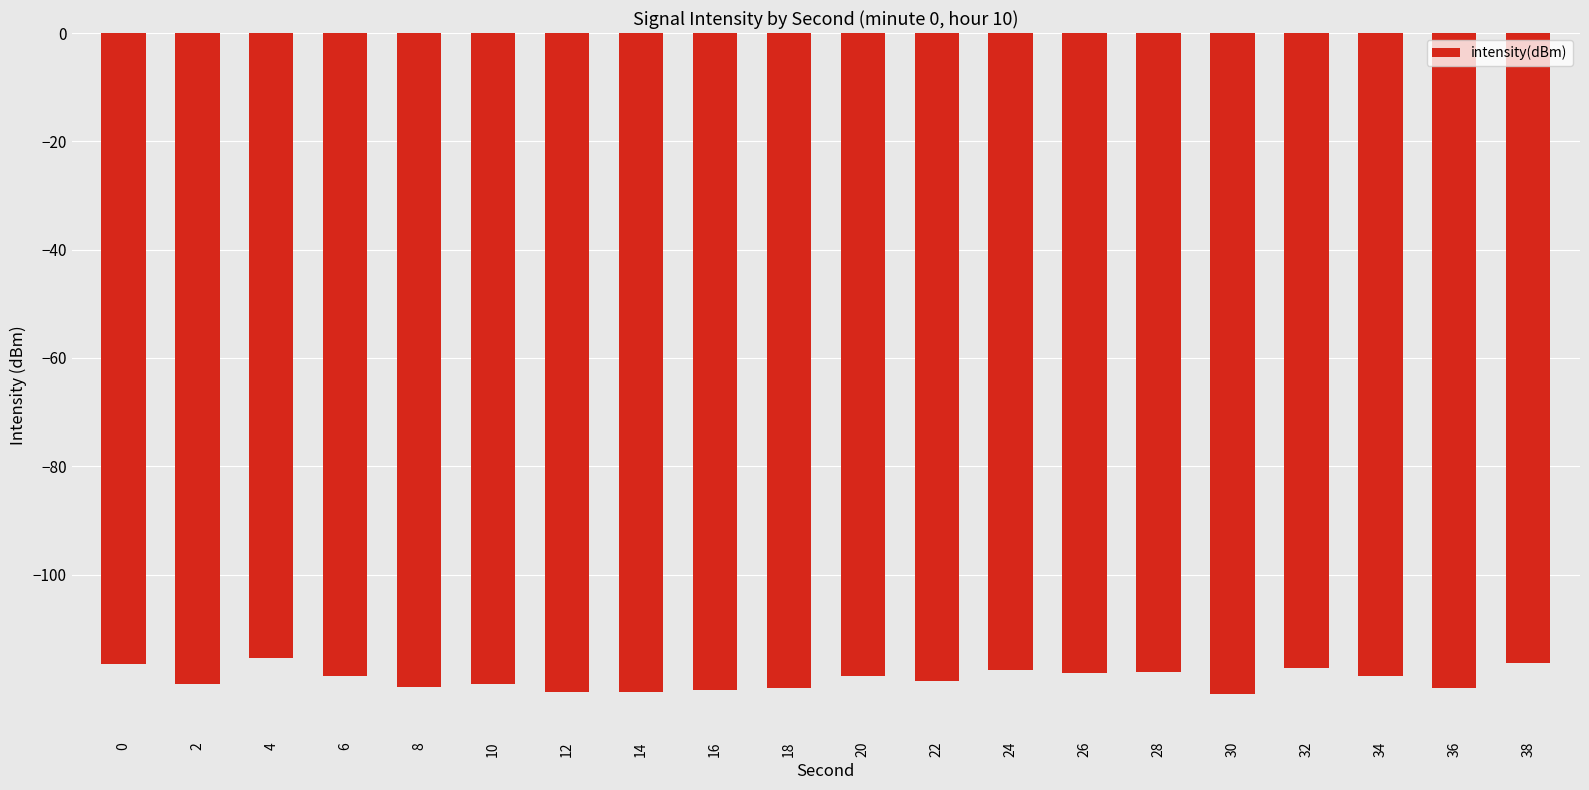

What is the change in value from 4 to 12?

-6.3